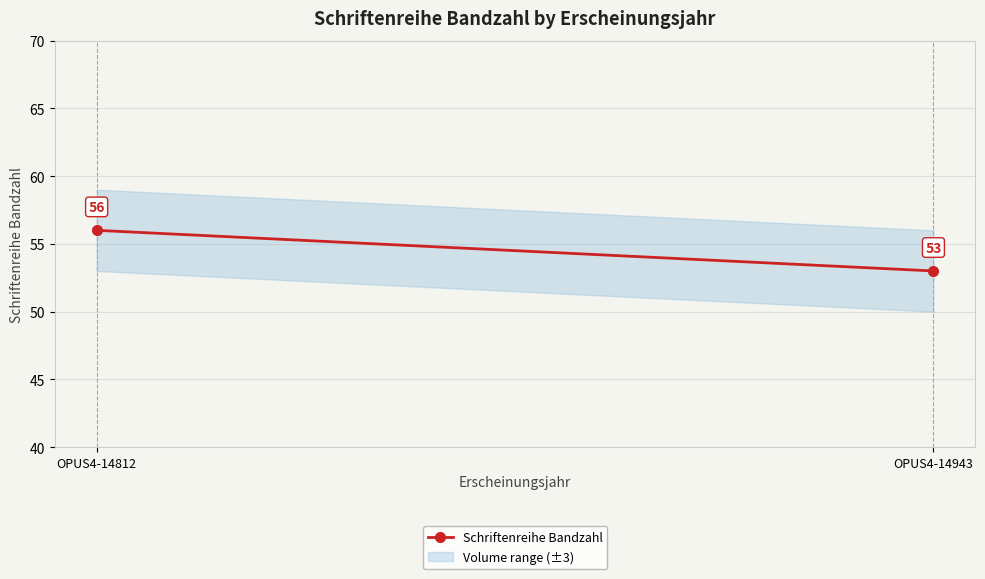

What is the value of the 1st point from the left?

56